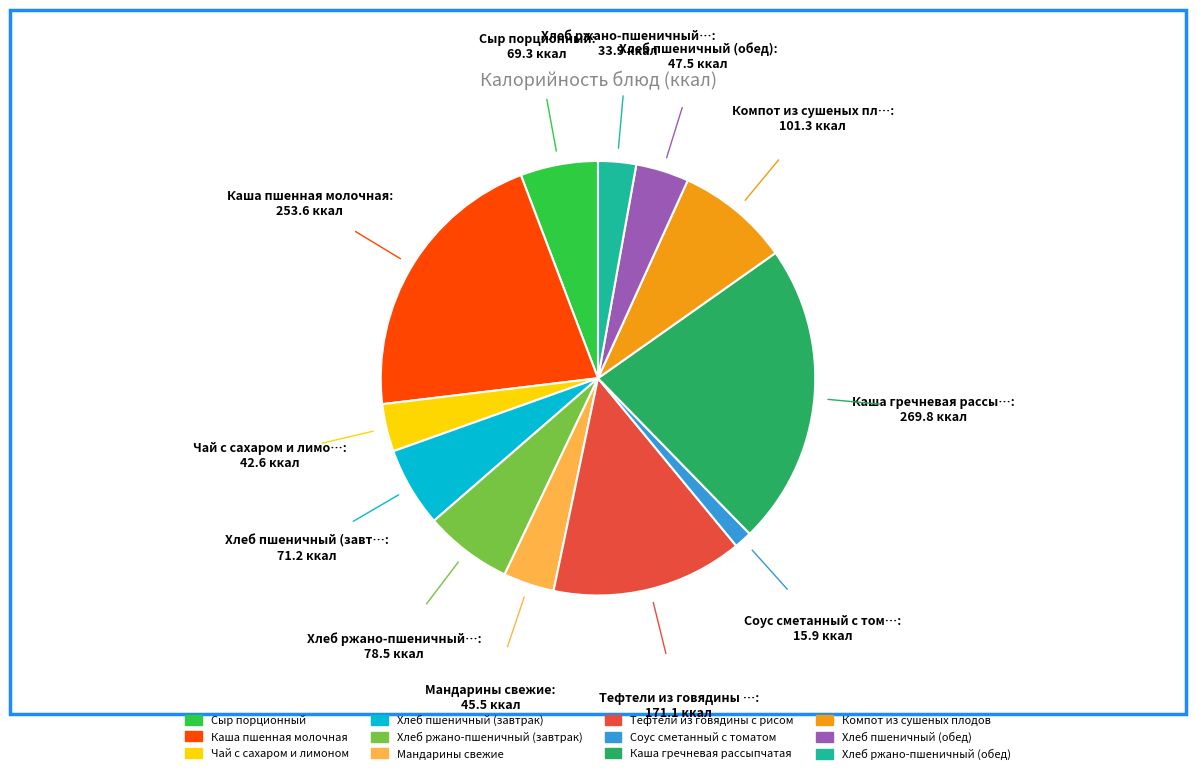

How many segments does this pie chart have?

12